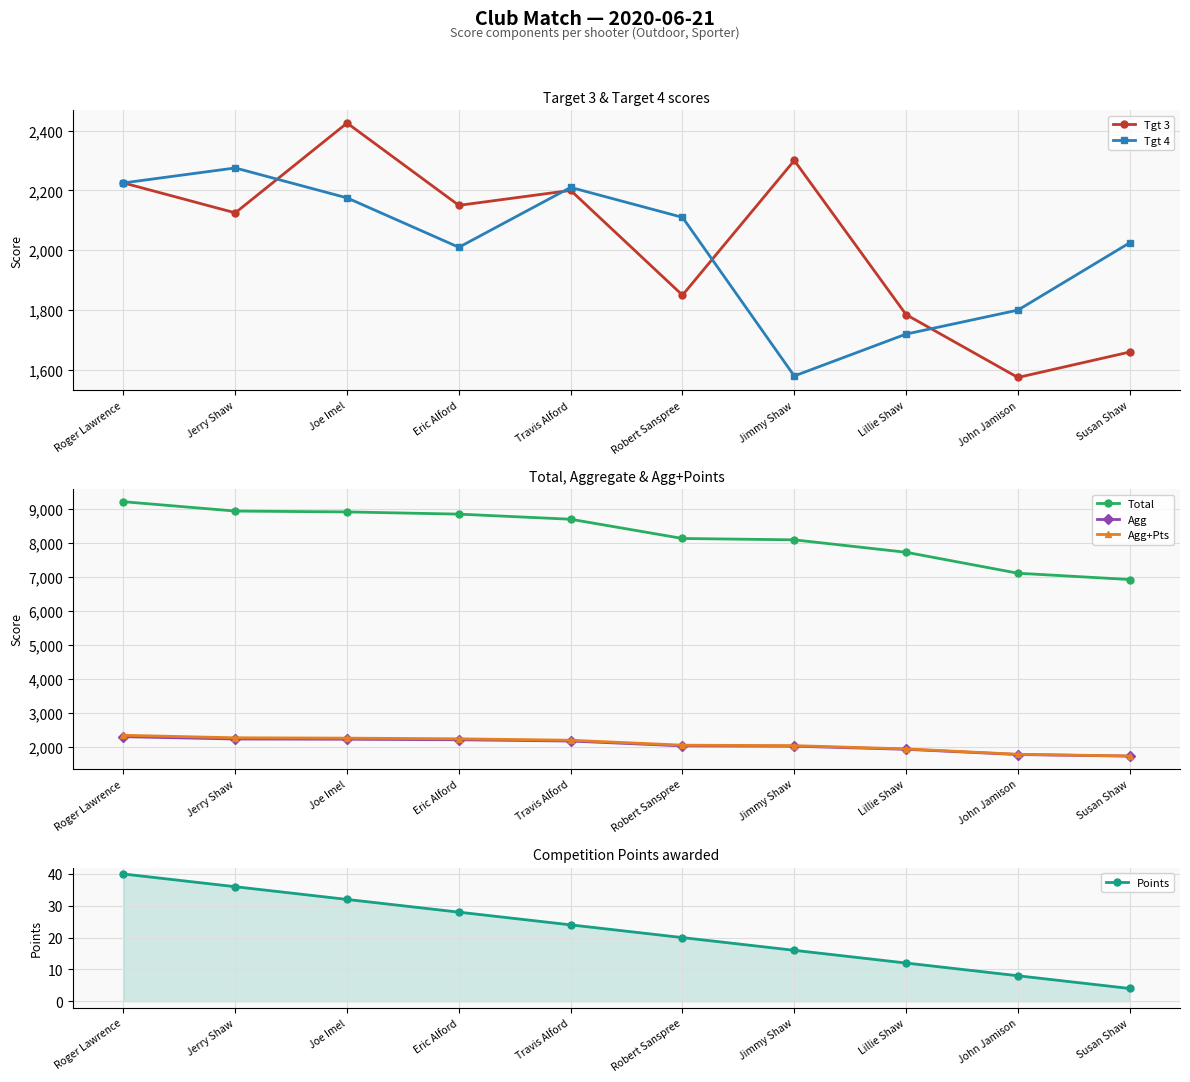

At which category is the sum across all series the highest?

Roger Lawrence